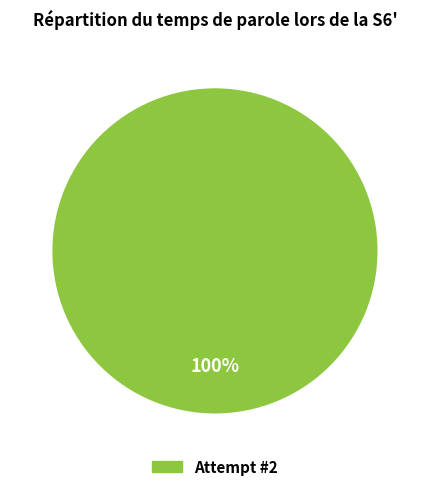

What is the majority slice?

Attempt #2